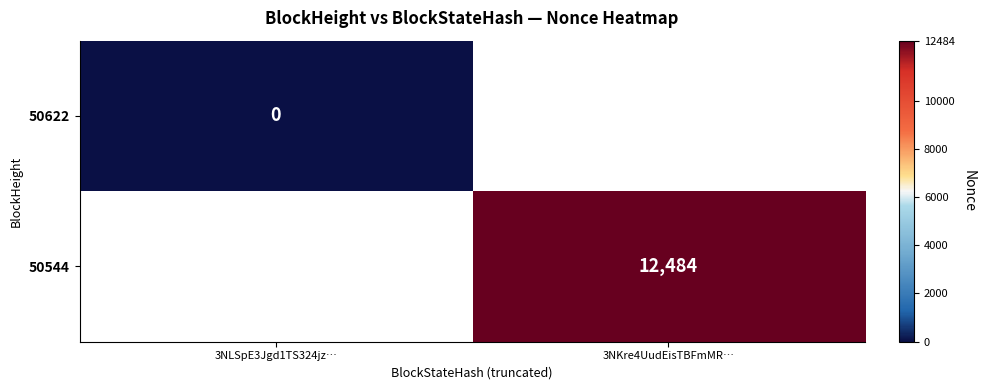

True or false: 50544 has a value of 12484 at 3NKre4UudEisTBFmMR….

True